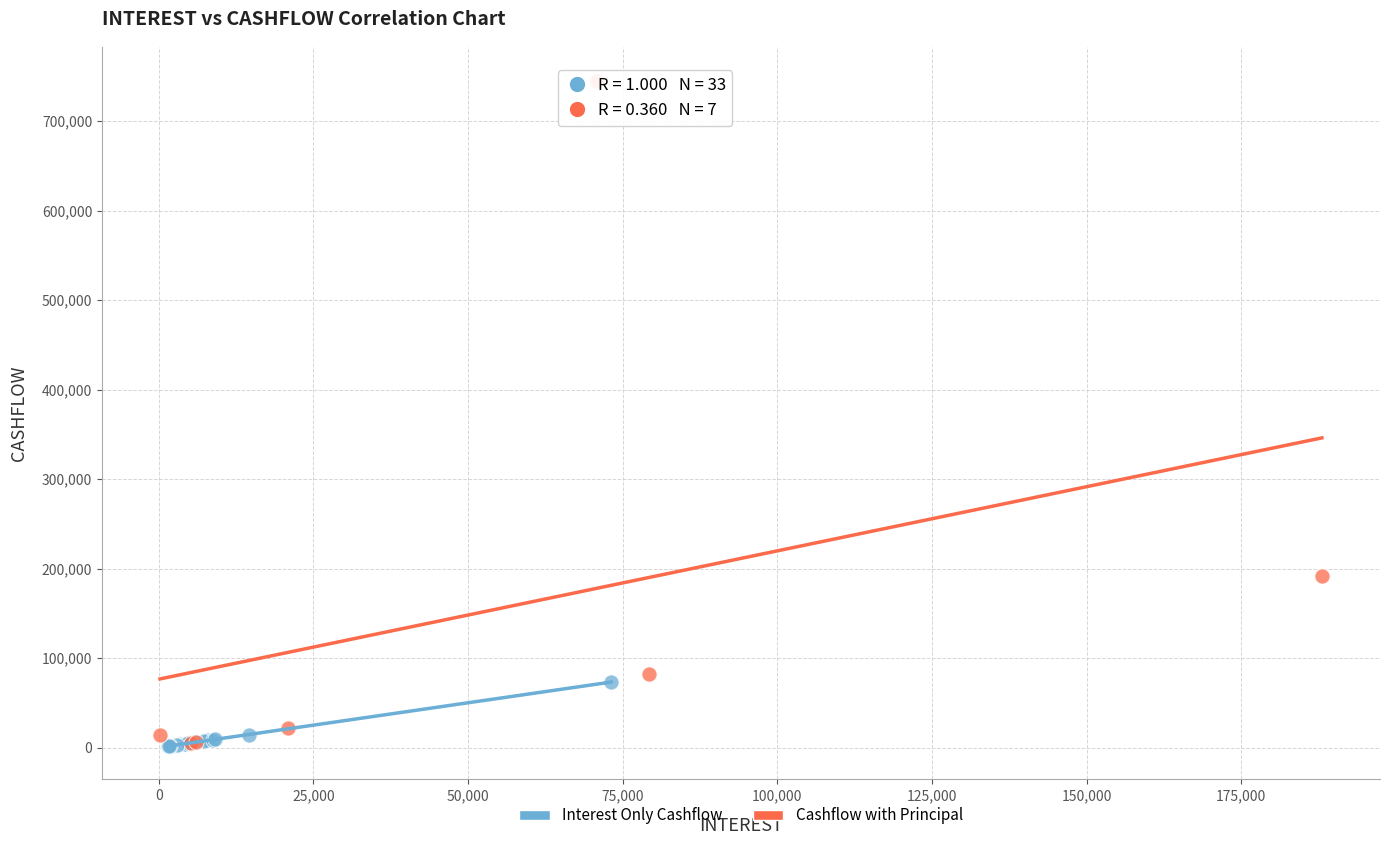

Which series contains the highest Y value?

Cashflow with Principal